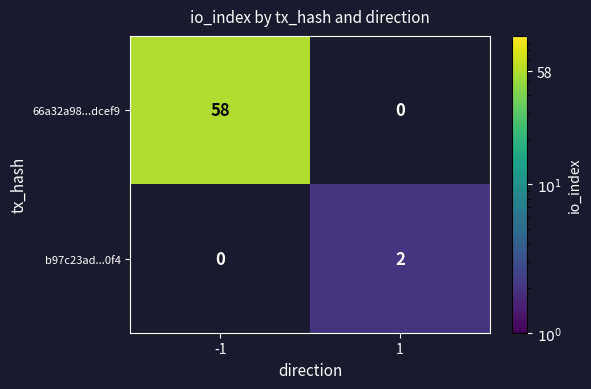

The value of 66a32a98...dcef9 at -1 is 85.4. True or false?

False